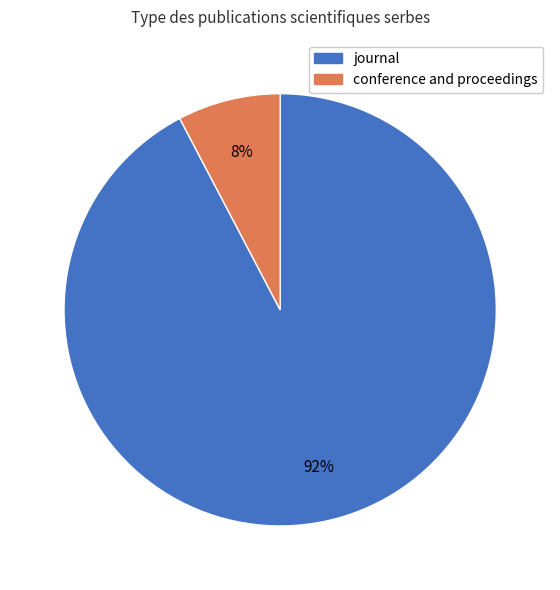

Count the number of slices in the pie.

2